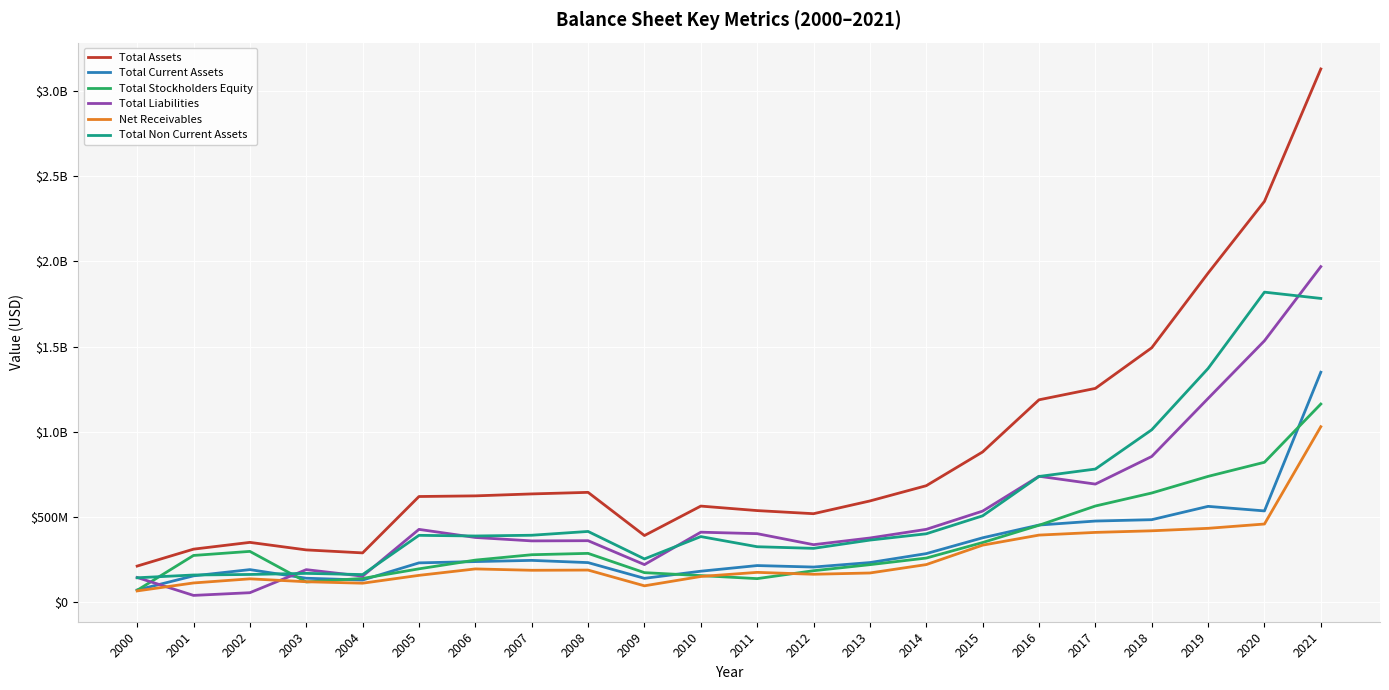

What are all the series names shown in the legend?

Total Assets, Total Current Assets, Total Stockholders Equity, Total Liabilities, Net Receivables, Total Non Current Assets